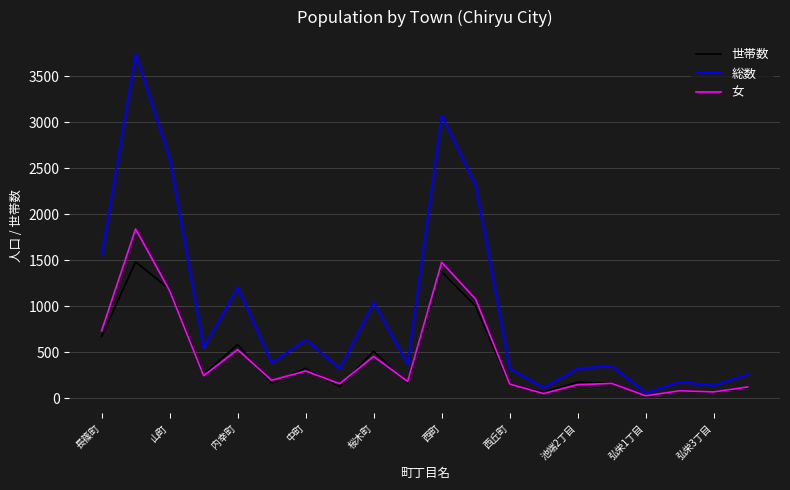

Which series has the largest total across all categories?

総数